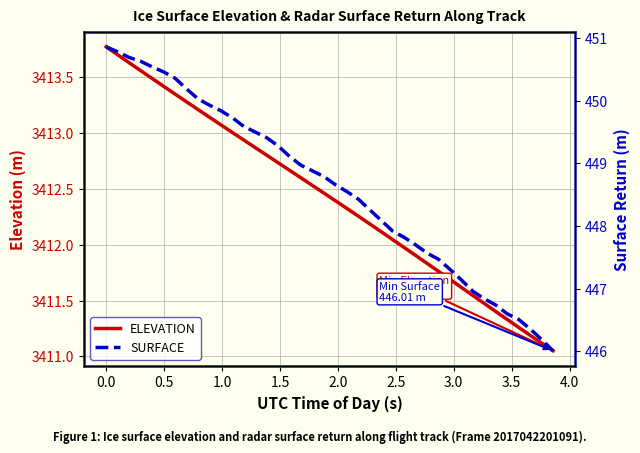

Reading left to right, extract all data points from this chart.

ELEVATION: 3413.8	3413.7	3413.6	3413.6	3413.5	3413.4	3413.4	3413.3	3413.2	3413.1	3413.1	3413.0	3412.9	3412.9	3412.8	3412.7	3412.7	3412.6	3412.5	3412.5	3412.4	3412.3	3412.3	3412.2	3412.1	3412.0	3412.0	3411.9	3411.8	3411.8	3411.7	3411.6	3411.5	3411.5	3411.4	3411.3	3411.3	3411.2	3411.1	3411.1
SURFACE: 450.9	450.8	450.7	450.6	450.5	450.5	450.4	450.2	450.0	449.9	449.8	449.7	449.6	449.5	449.4	449.3	449.1	449.0	448.9	448.8	448.7	448.6	448.4	448.3	448.1	447.9	447.8	447.7	447.6	447.5	447.3	447.1	447.0	446.8	446.7	446.6	446.5	446.4	446.2	446.0